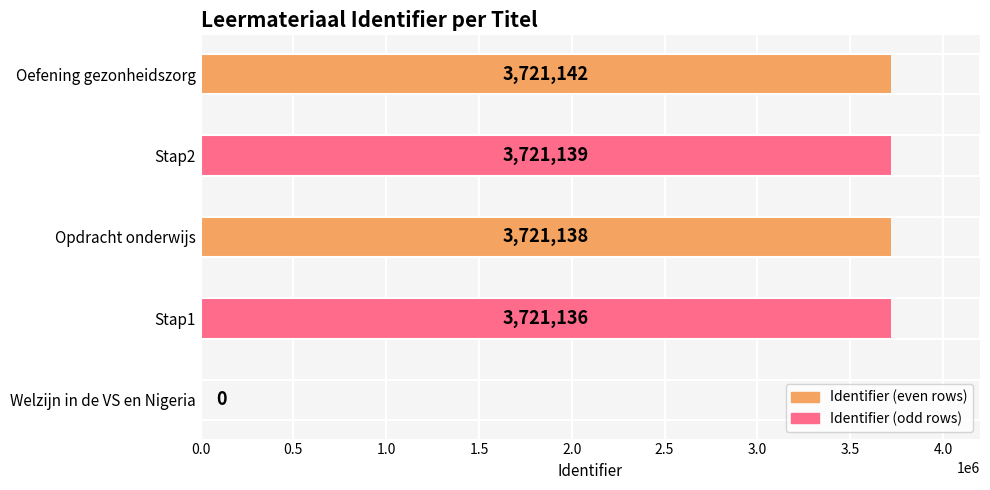

Is it true that the value at Opdracht onderwijs is 6340655?

False